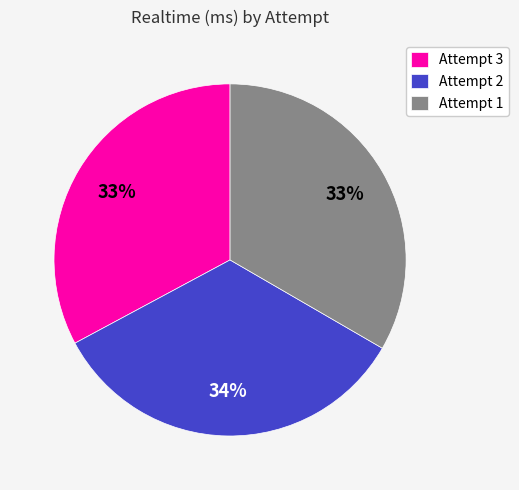

What percentage is the Attempt 2 slice, to the nearest percent?

34%